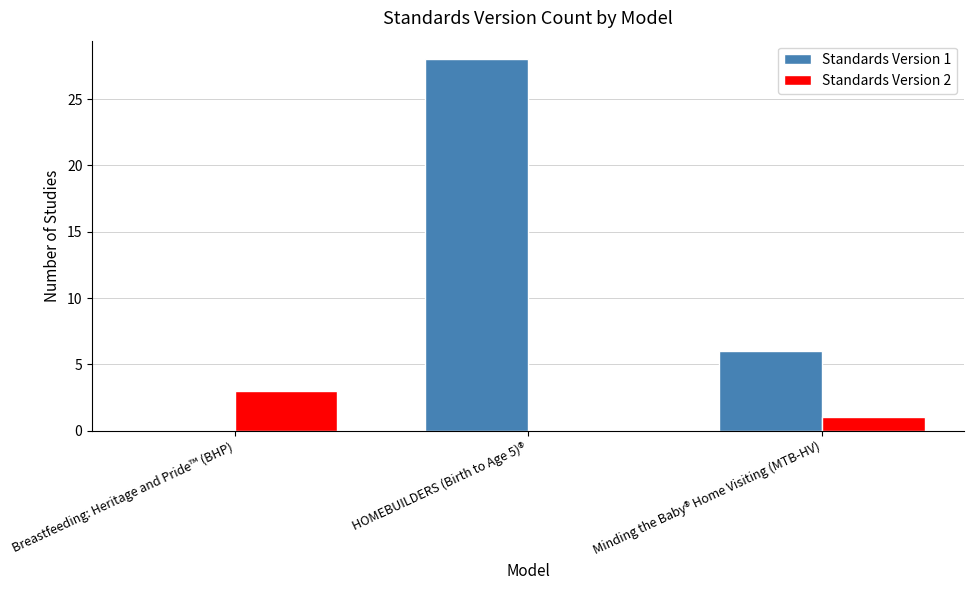

What is the sum of all Standards Version 2 values?

4